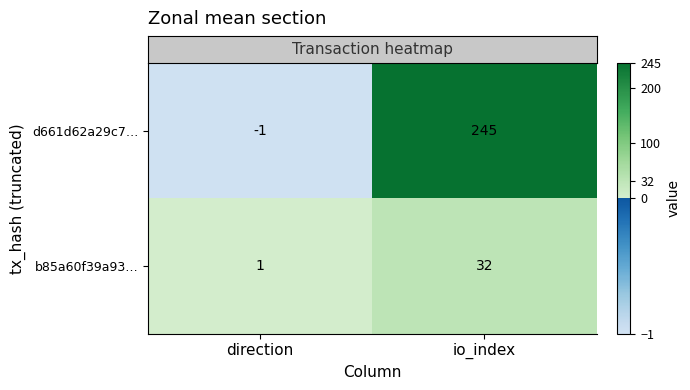

Which category has the lowest value across all series?

direction